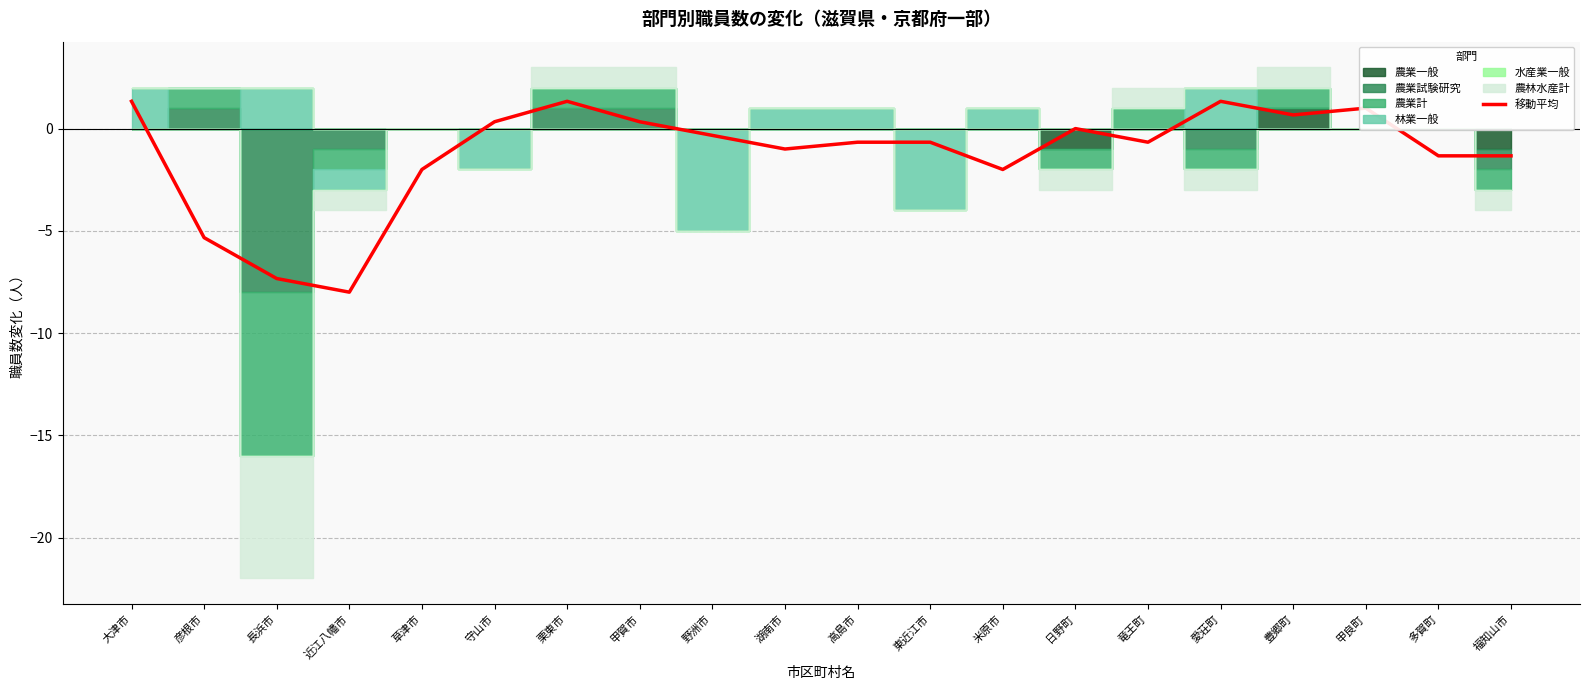

What is the label of the 4th point from the right?

豊郷町